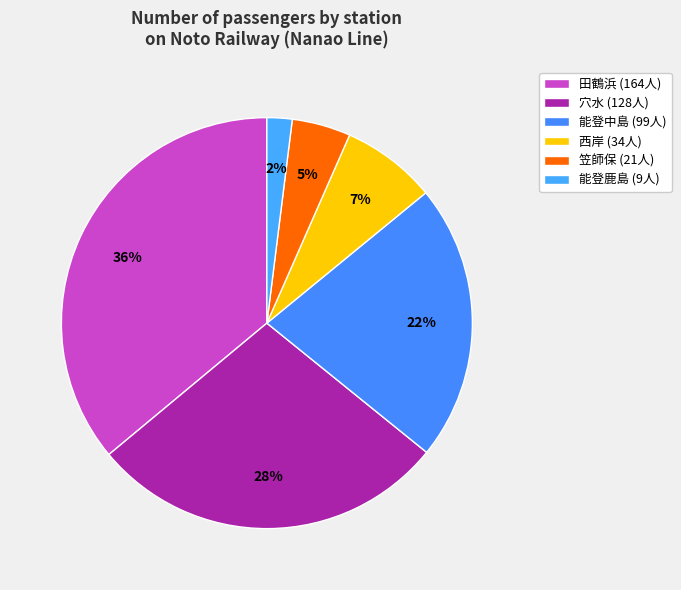

What percentage is NOT represented by 穴水?

71.9%